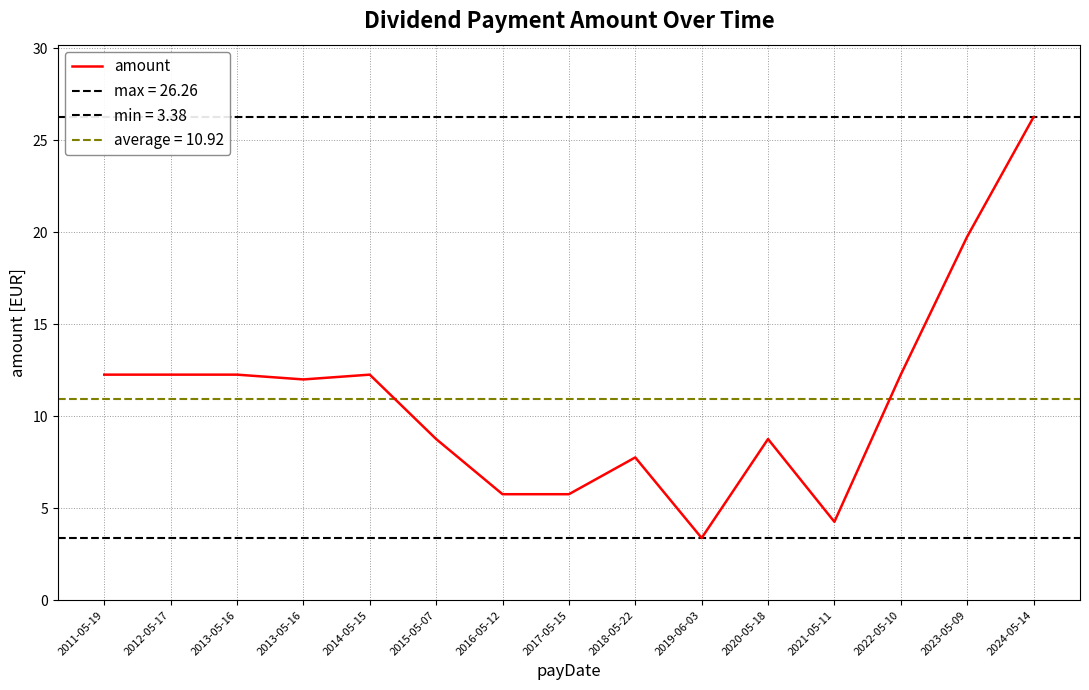

The chart shows a value of 18.7 at 2013-05-16. True or false?

False